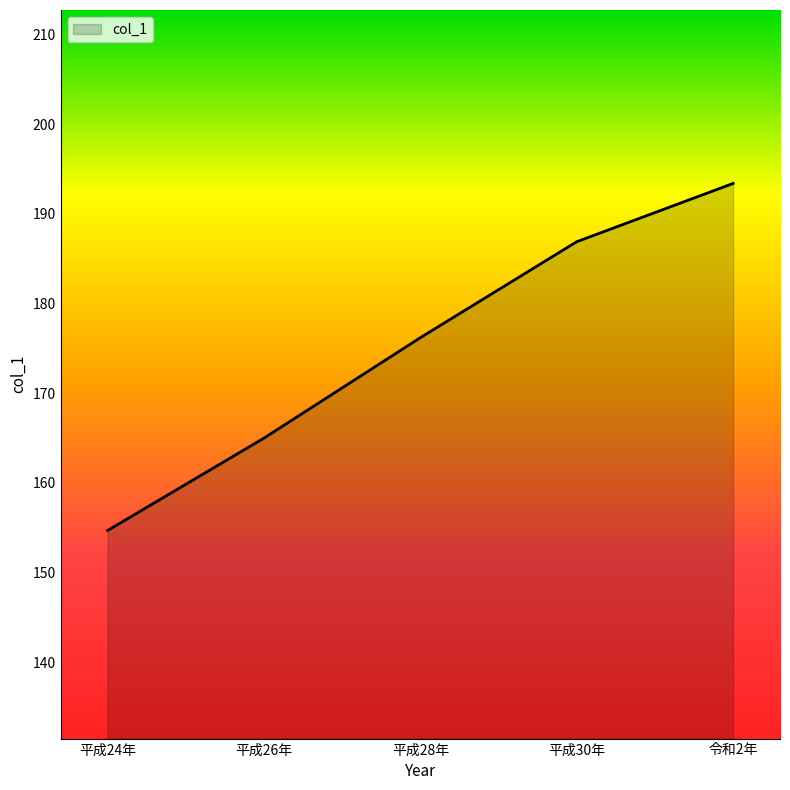

Rank the categories by value from highest to lowest.

令和2年, 平成30年, 平成28年, 平成26年, 平成24年